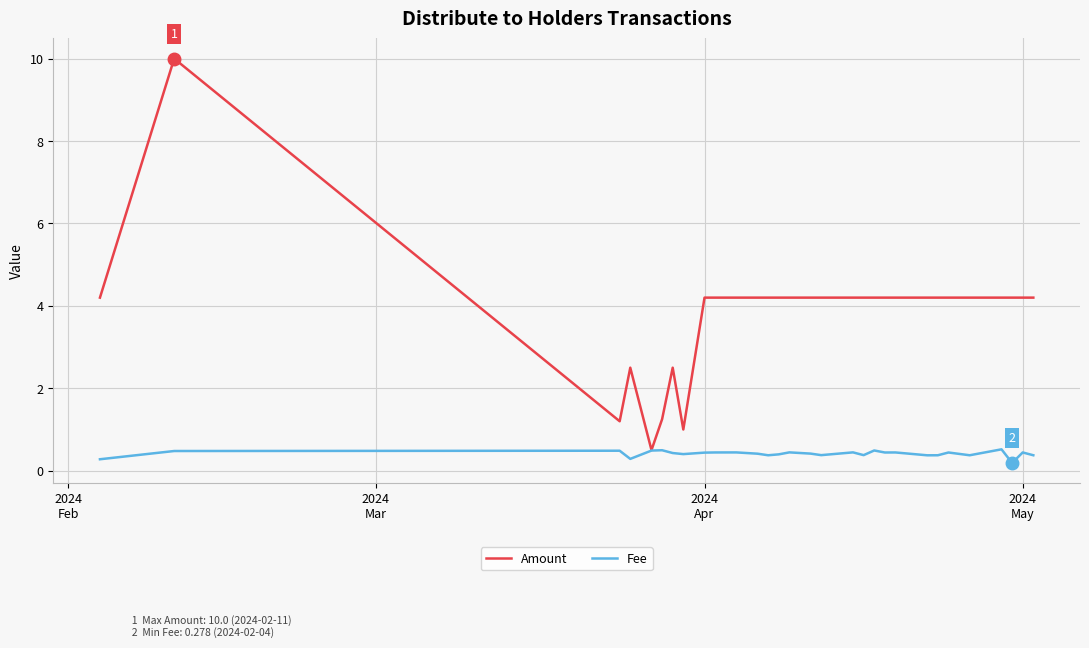

What are all the series names shown in the legend?

Amount, Fee